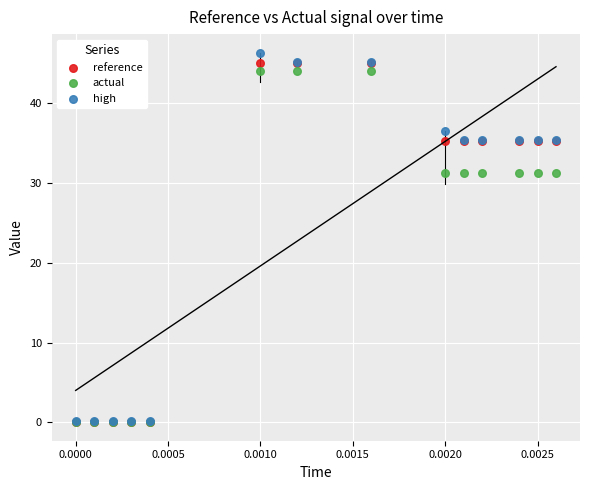

Which series contains the highest Y value?

high